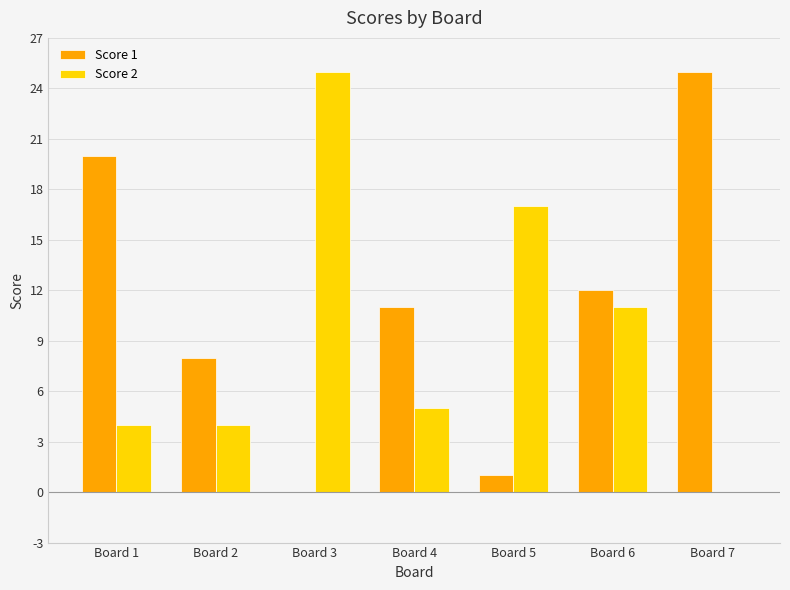

What is the total value across all series at Board 7?

25